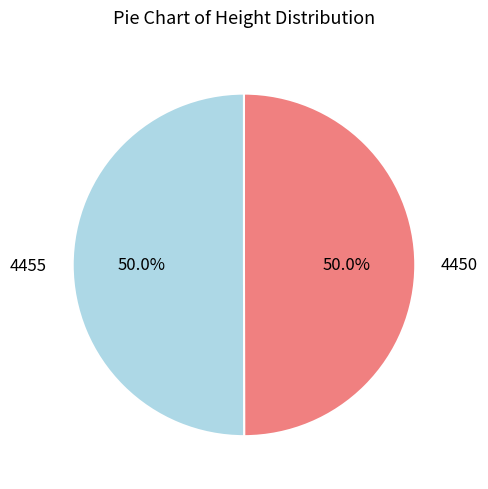

The 4455 slice represents 45% of the pie. True or false?

False